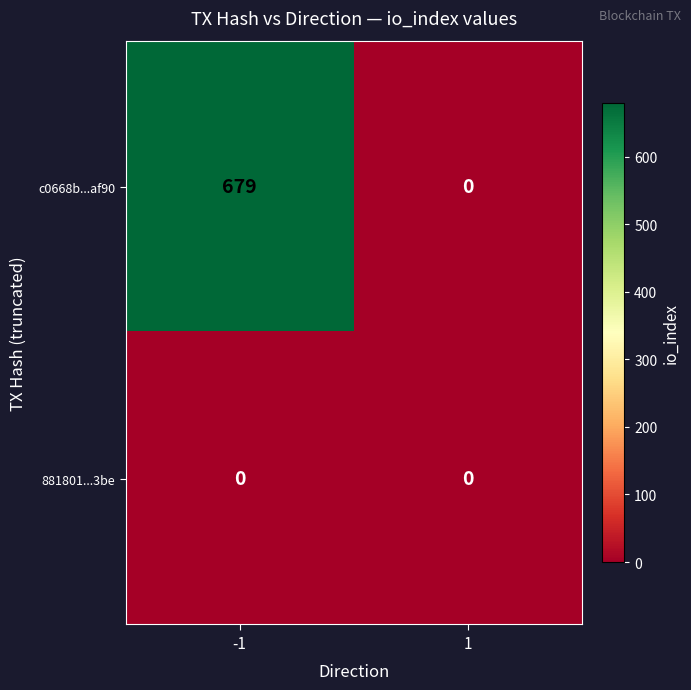

Which series has the largest total across all categories?

c0668b...af90